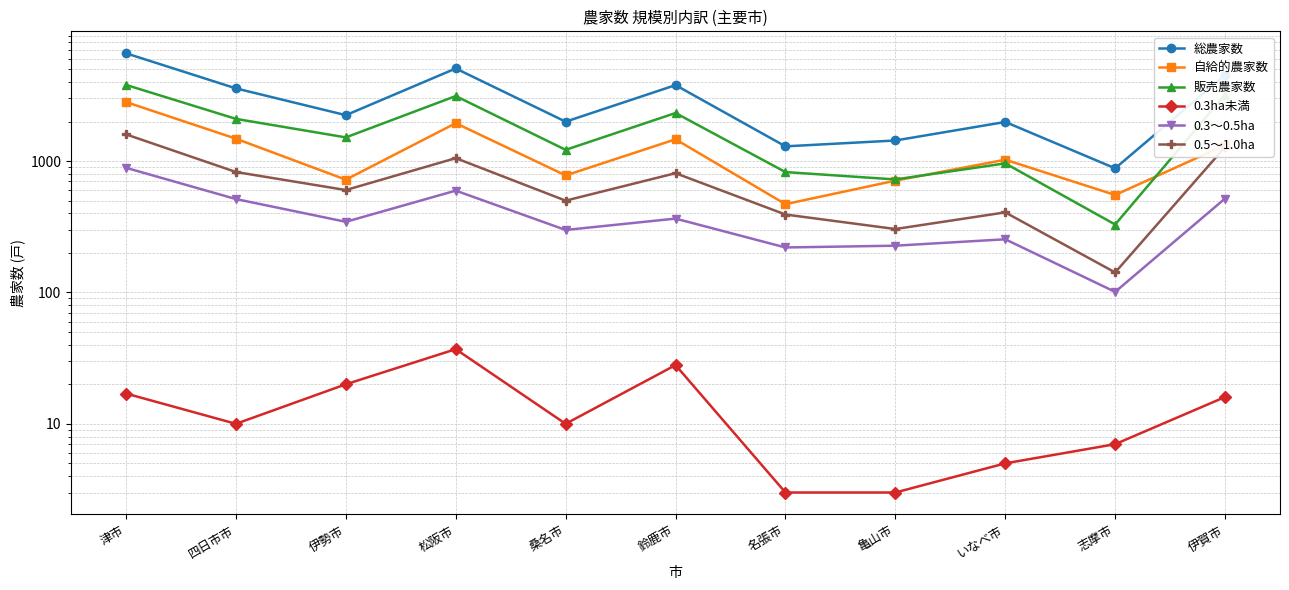

Is the value of 販売農家数 at 津市 greater than the value of 総農家数 at 鈴鹿市?

Yes